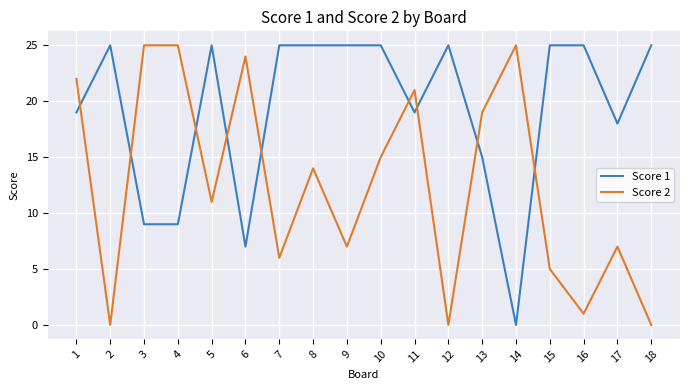

What is the difference between the highest and lowest values at 7?

19